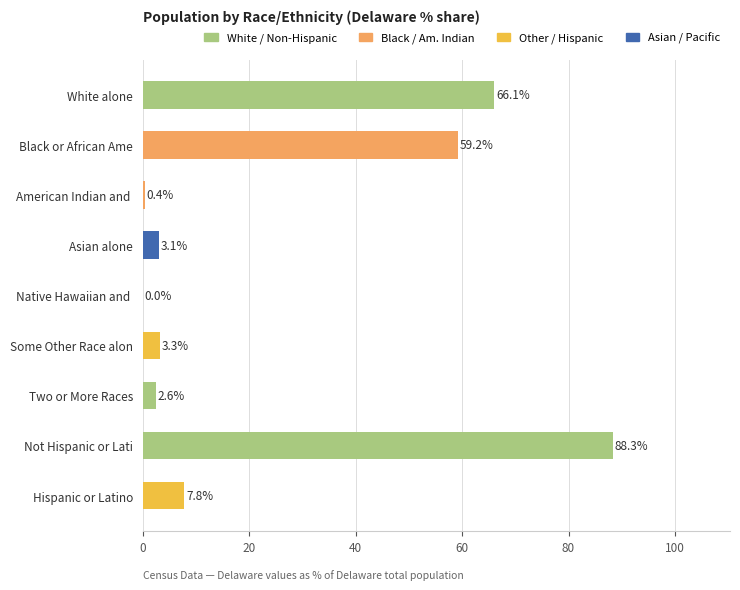

Count the number of data series in this chart.

1